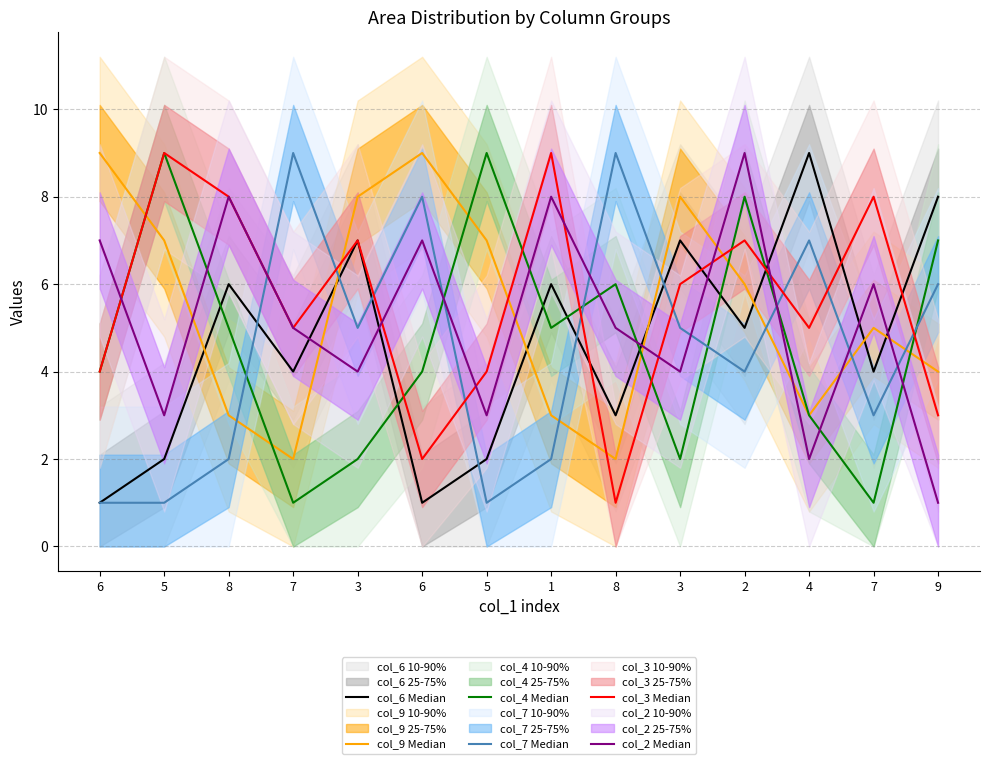

What is the difference between the highest and lowest values at 3?

6